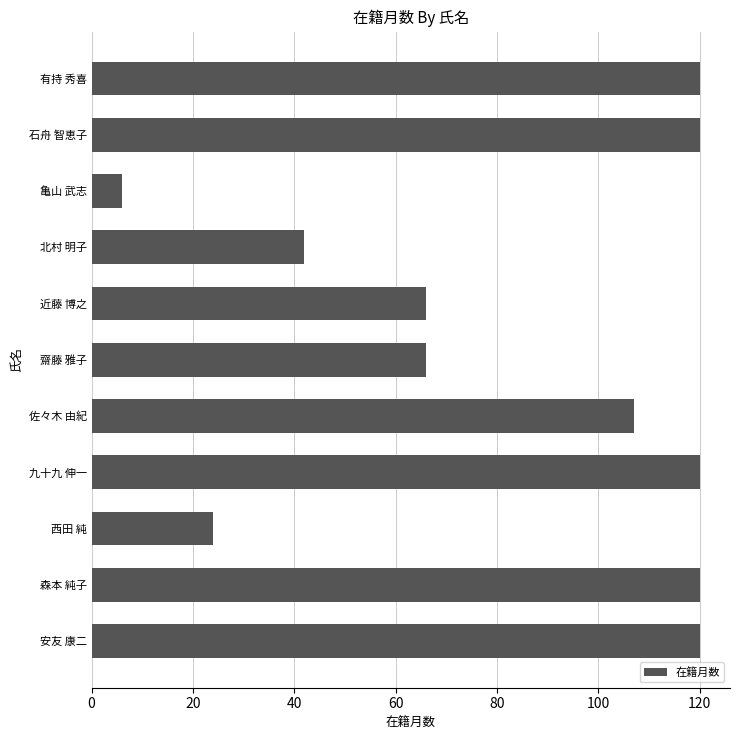

The value at 安友 康二 is 120. True or false?

True